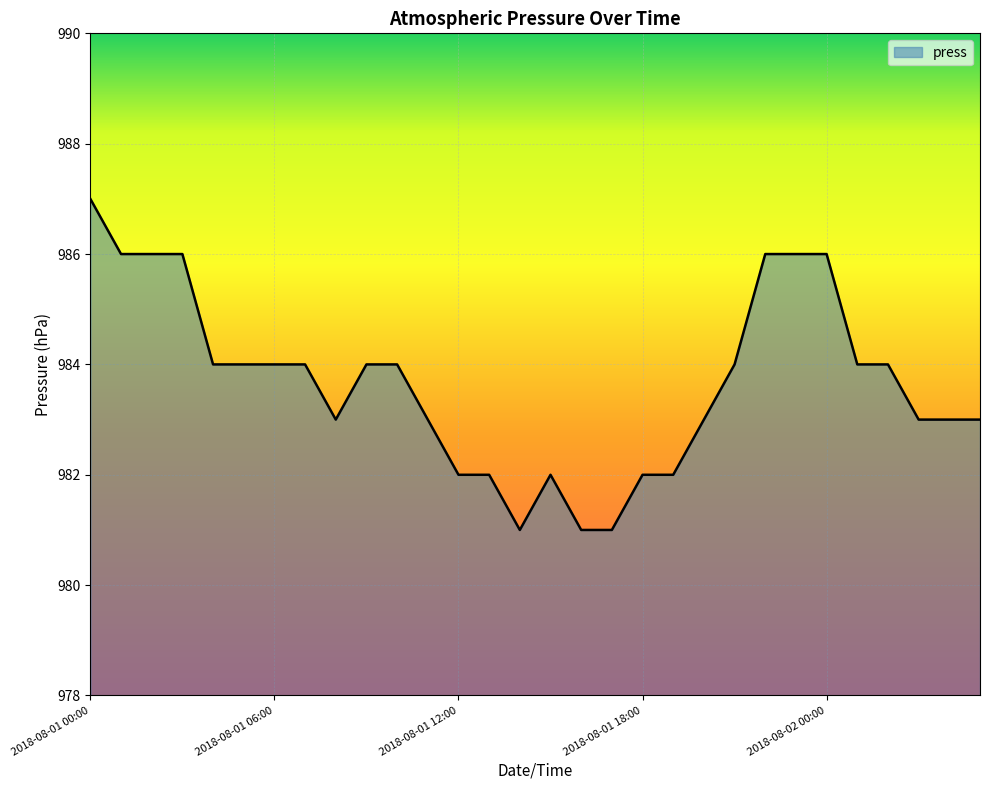

What is the difference between the maximum and minimum values?

6